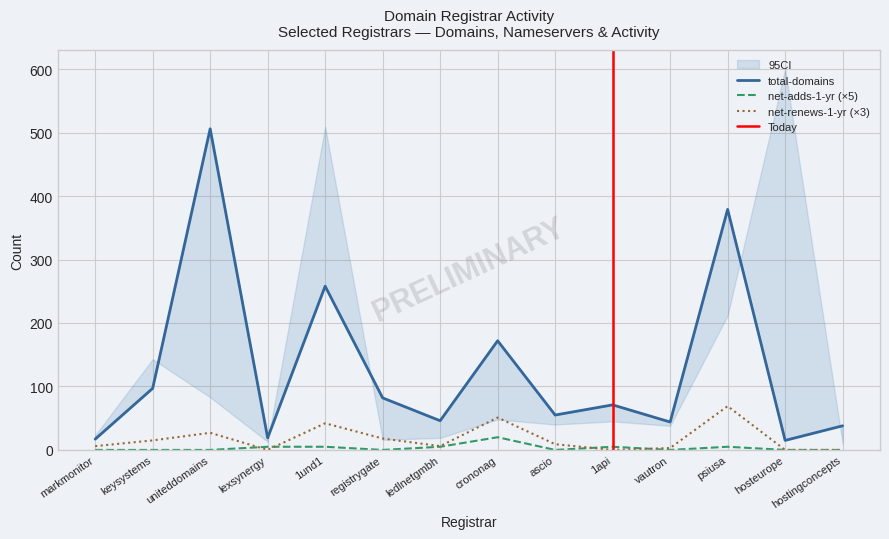

Which series has the widest spread of values?

total-domains